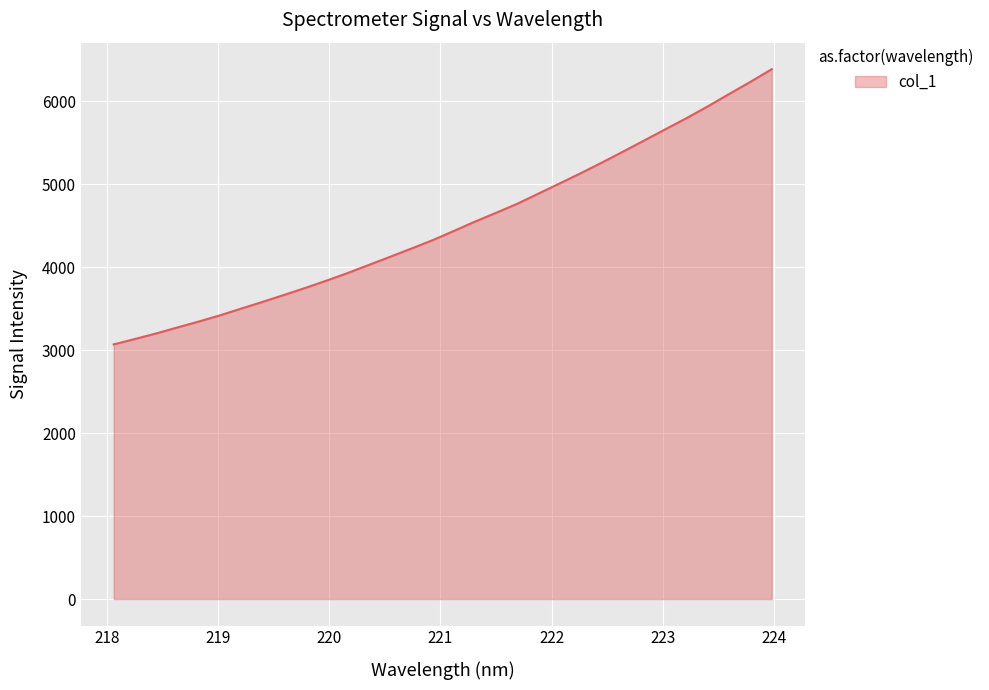

What is the minimum value shown in the chart?

3069.4